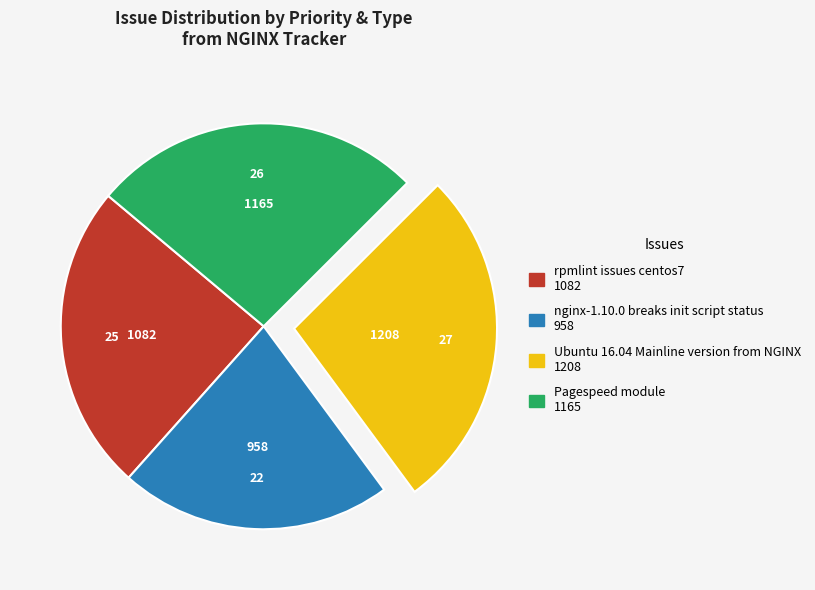

The Ubuntu 16.04 Mainline version from NGINX slice represents 27% of the pie. True or false?

True